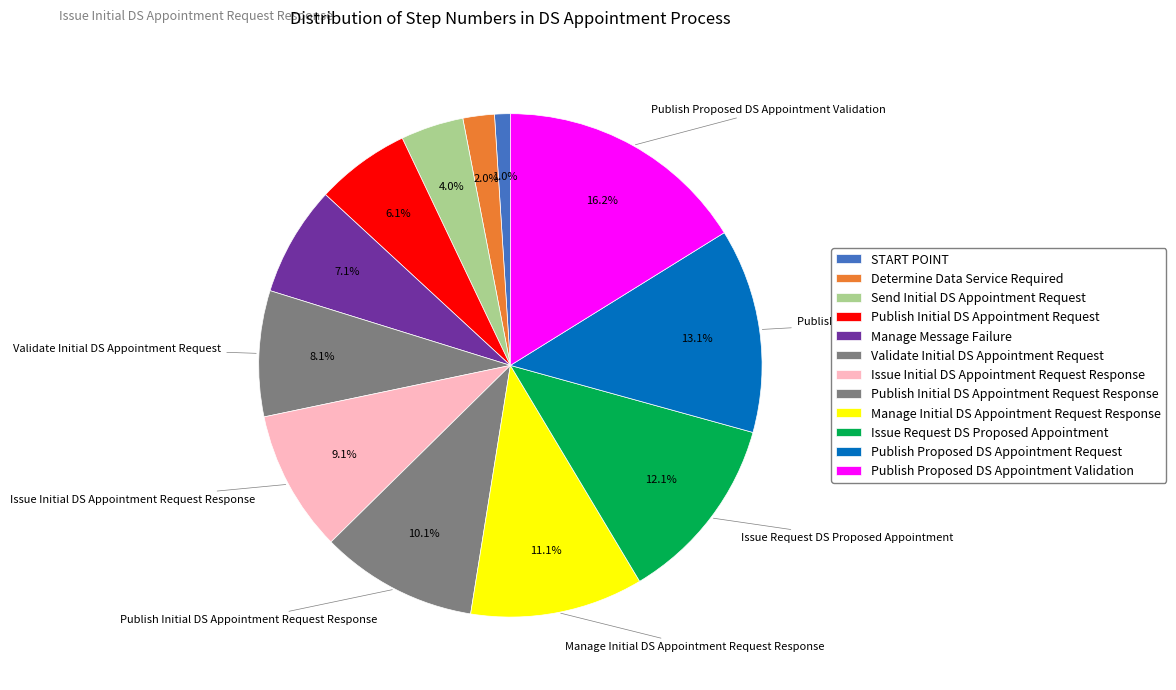

Combined, do Send Initial DS Appointment Request and Publish Proposed DS Appointment Request account for over 50%?

No